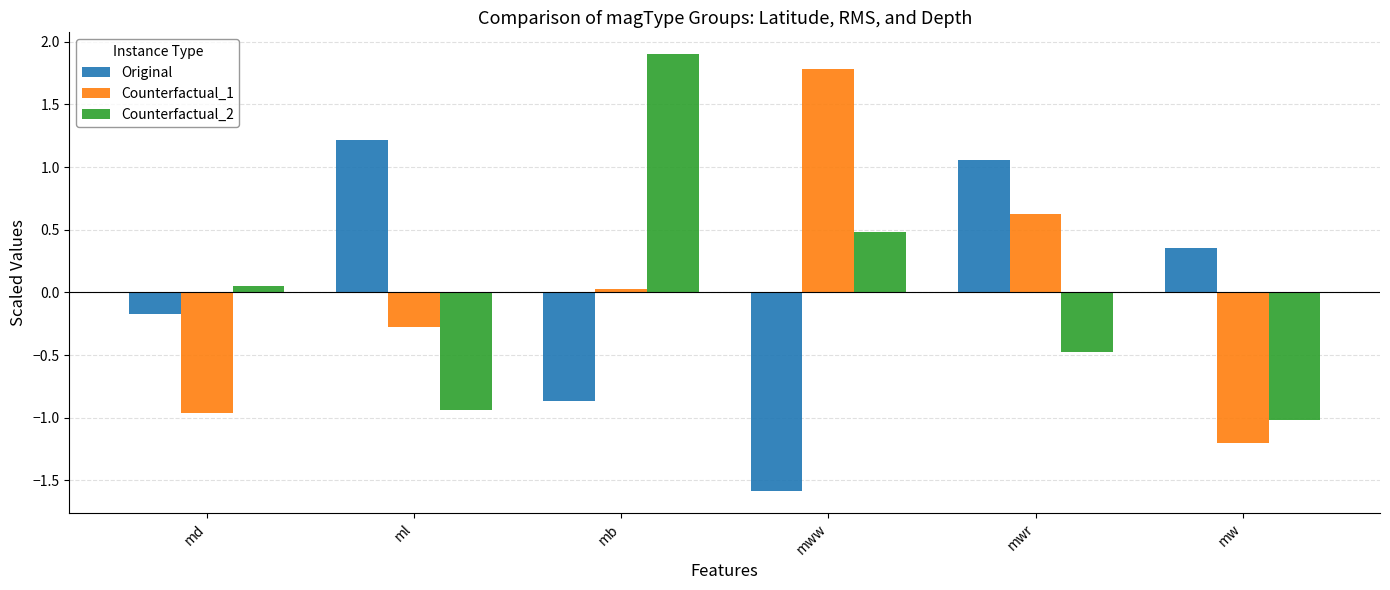

What is the difference between the maximum and second lowest values in the Counterfactual_2 series?

2.8